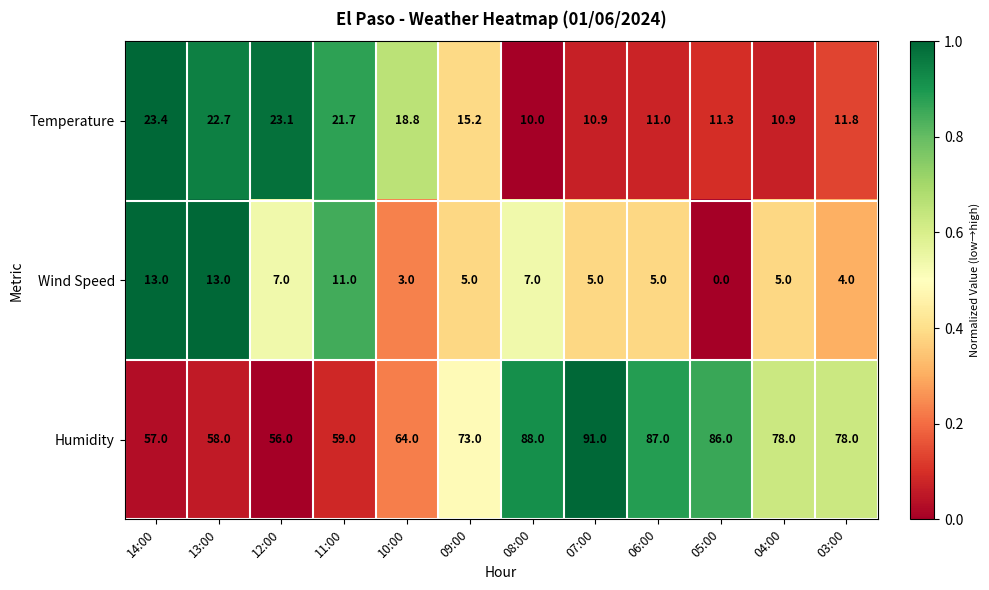

What is the maximum value shown in the chart?

91.0